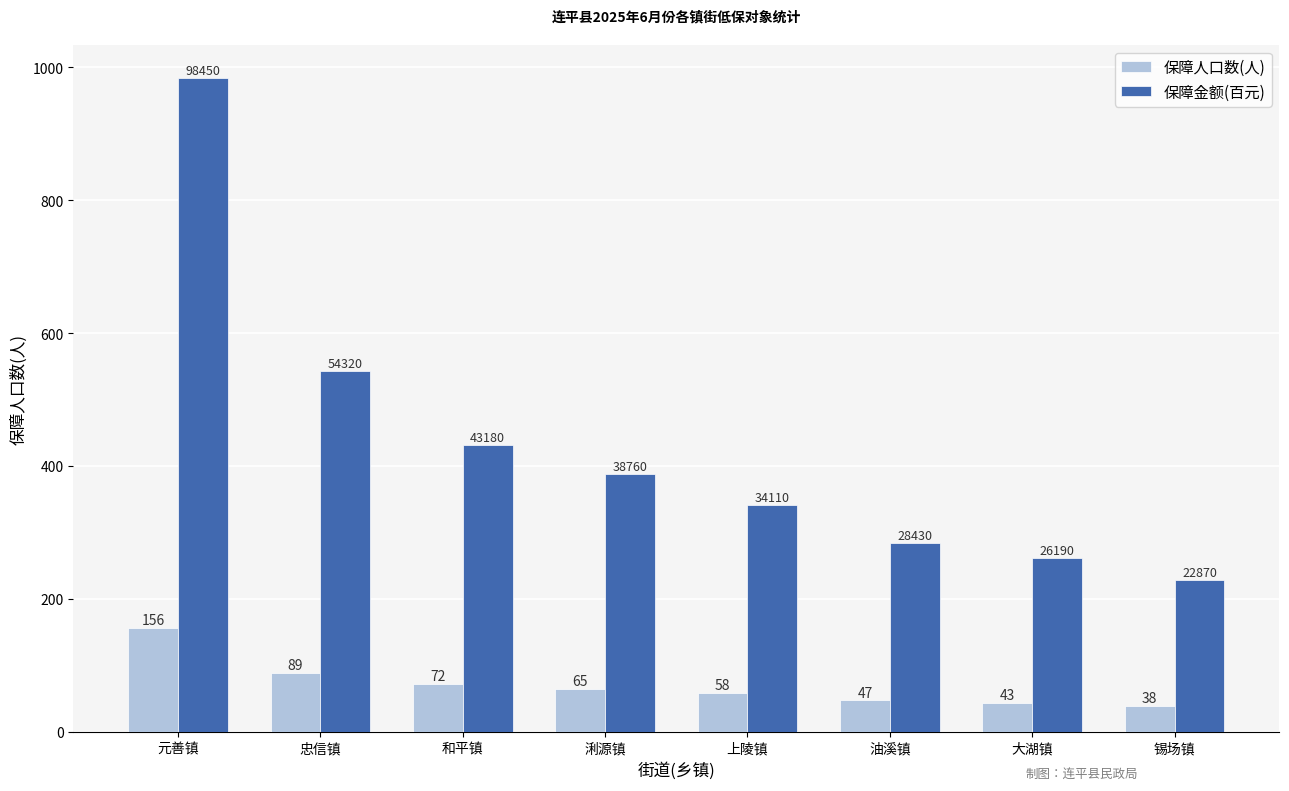

List the series in order of their overall mean, lowest first.

保障人口数(人), 保障金额(百元)